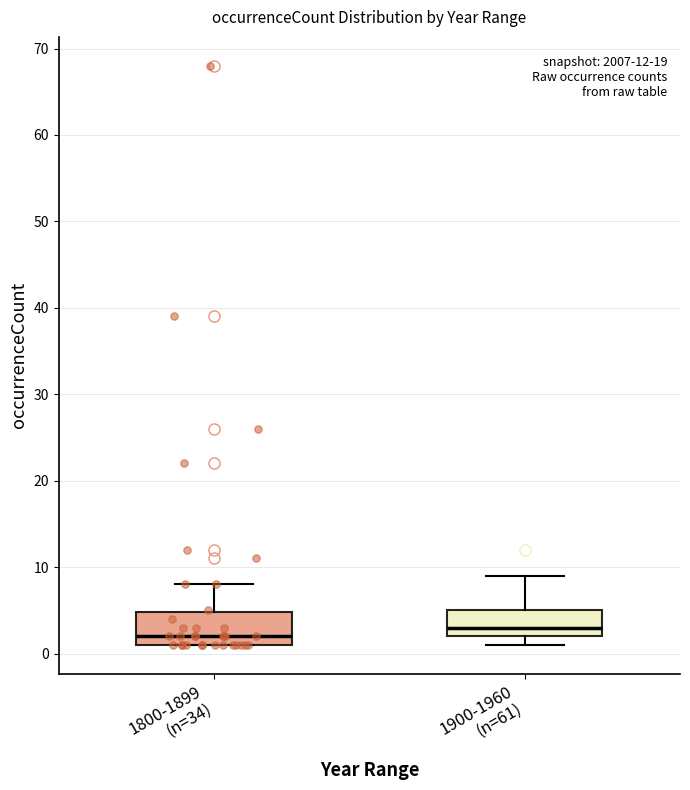

Reading left to right, read every box against the y-axis: the position of its median line, the range the box covers, and the ends of its whiskers. The values are not printed on the chart, so give them approximately, as read against the axis.

1800-1899 (n=34): median 2, box 1 to 5, whiskers 1 to 8
1900-1960 (n=61): median 3, box 2 to 5, whiskers 1 to 9